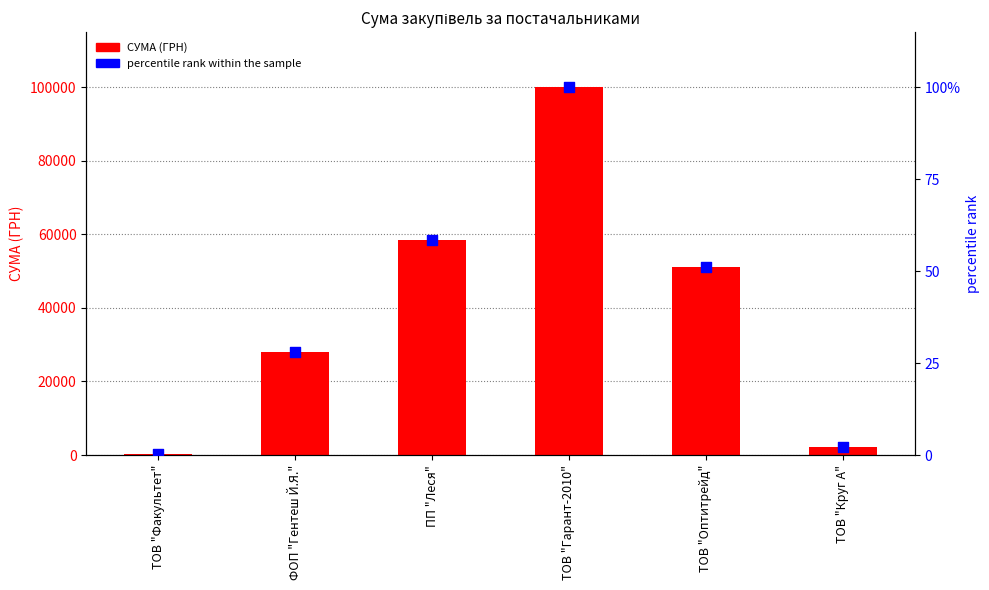

Which series has the largest total across all categories?

СУМА (ГРН)